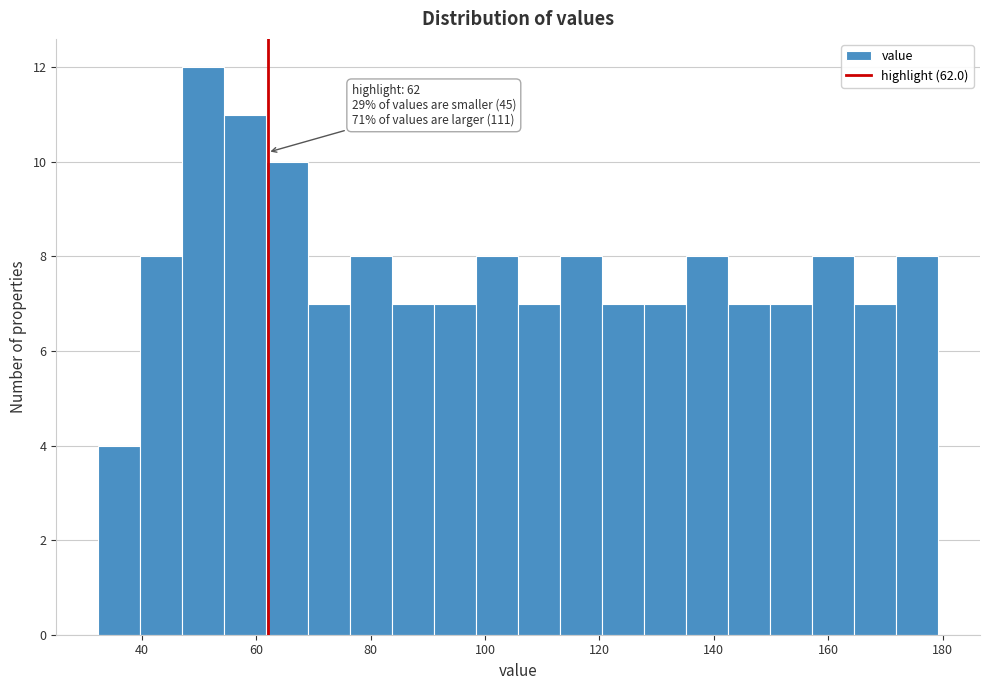

Around what value on the x-axis is the tallest bar? Give the approximate position of its centre, as read against the axis.

50